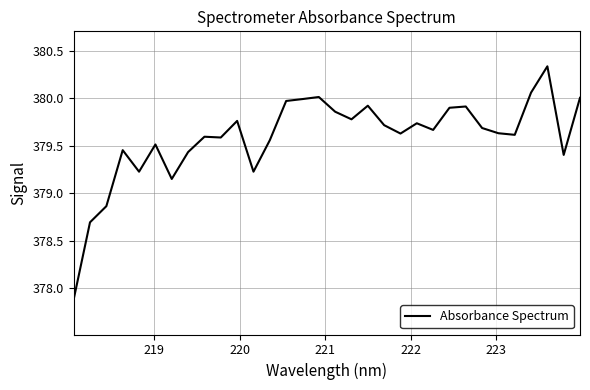

What is the smallest value displayed?

377.9